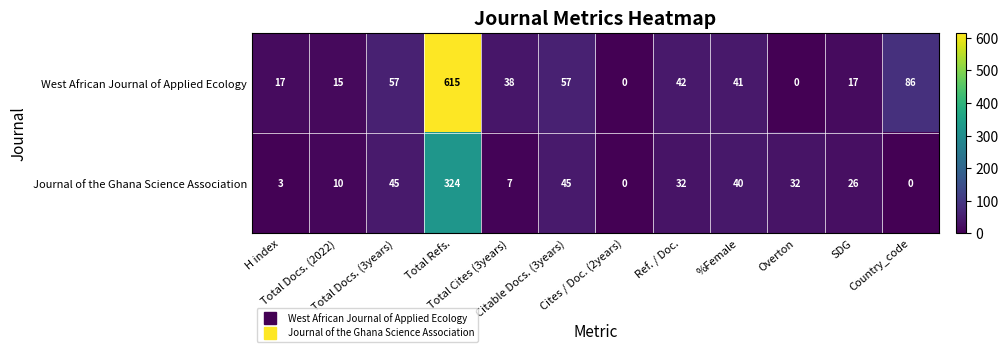

List the series in order of their overall mean, highest first.

West African Journal of Applied Ecology, Journal of the Ghana Science Association